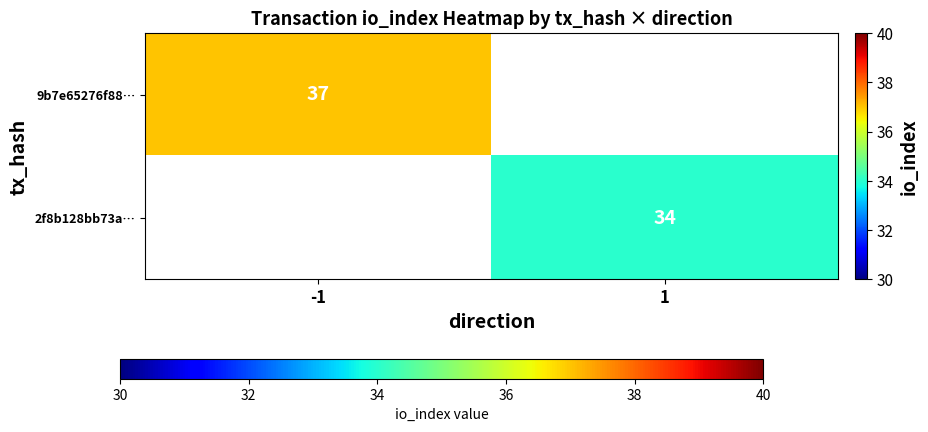

Is it true that 2f8b128bb73a… equals 60 at 1?

False